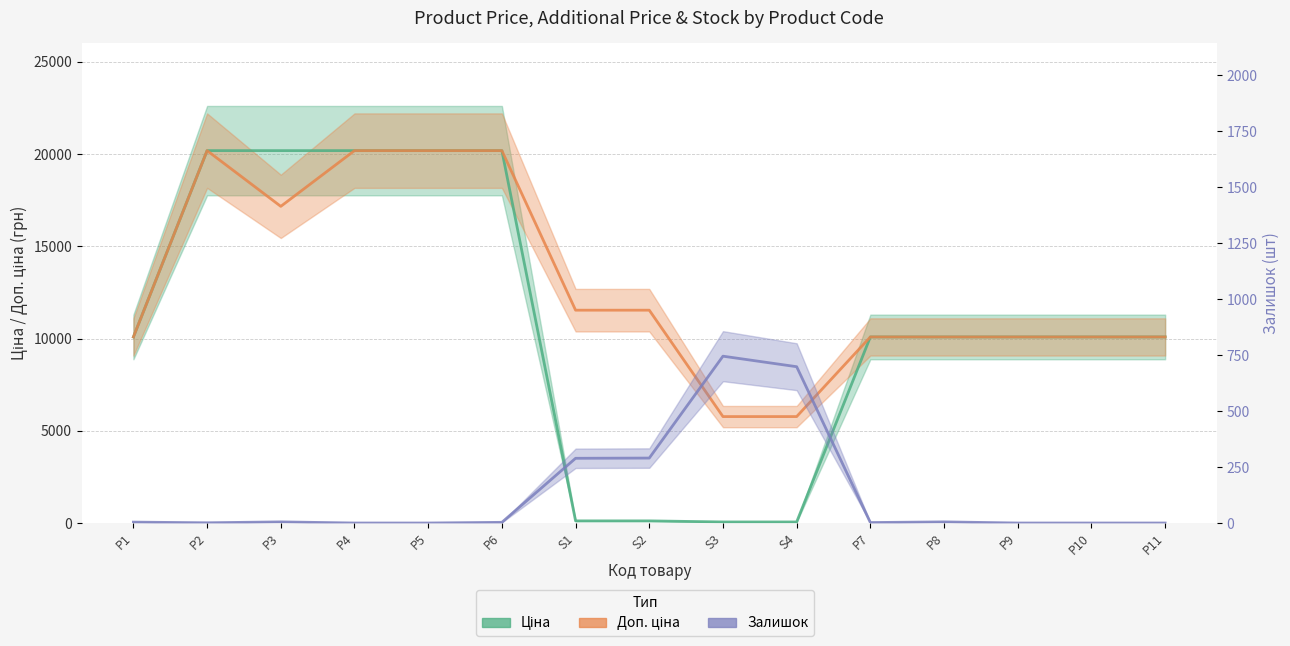

What is the difference between the maximum and minimum values in the Ціна series?

20128.3